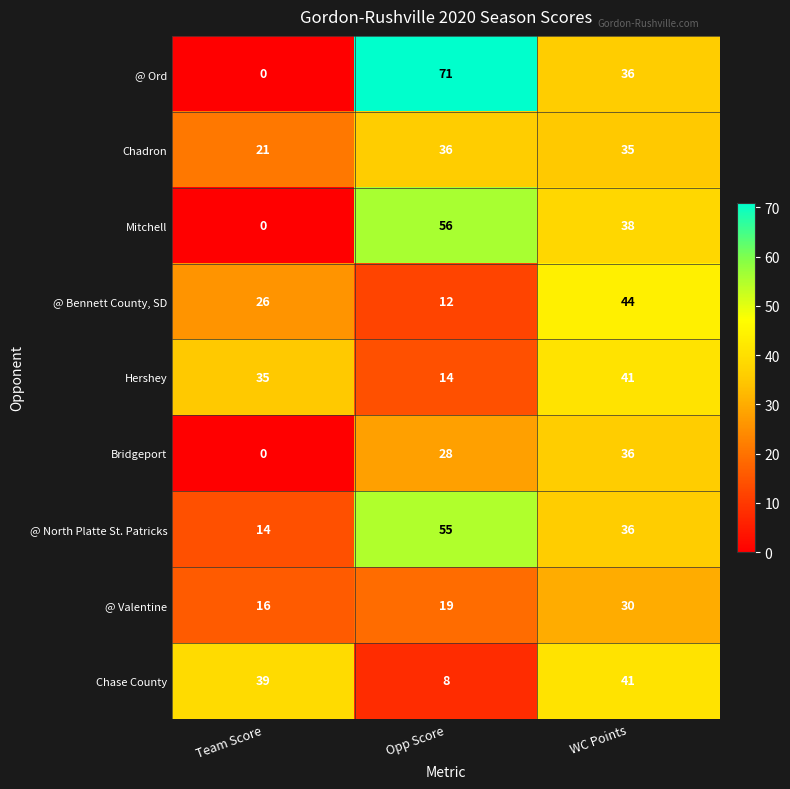

What is the sum of all @ Bennett County, SD values?

82